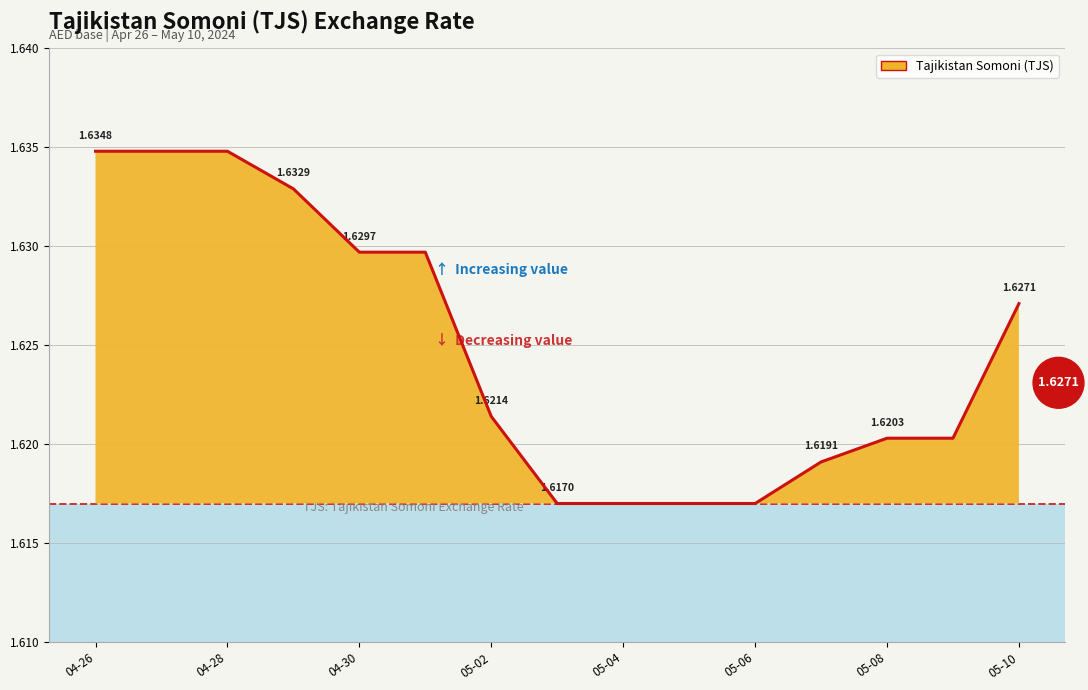

List the labels in order of value, largest first.

2024-04-26, 2024-04-27, 2024-04-28, 2024-04-29, 2024-04-30, 2024-05-01, 2024-05-10, 2024-05-02, 2024-05-08, 2024-05-09, 2024-05-07, 2024-05-03, 2024-05-04, 2024-05-05, 2024-05-06